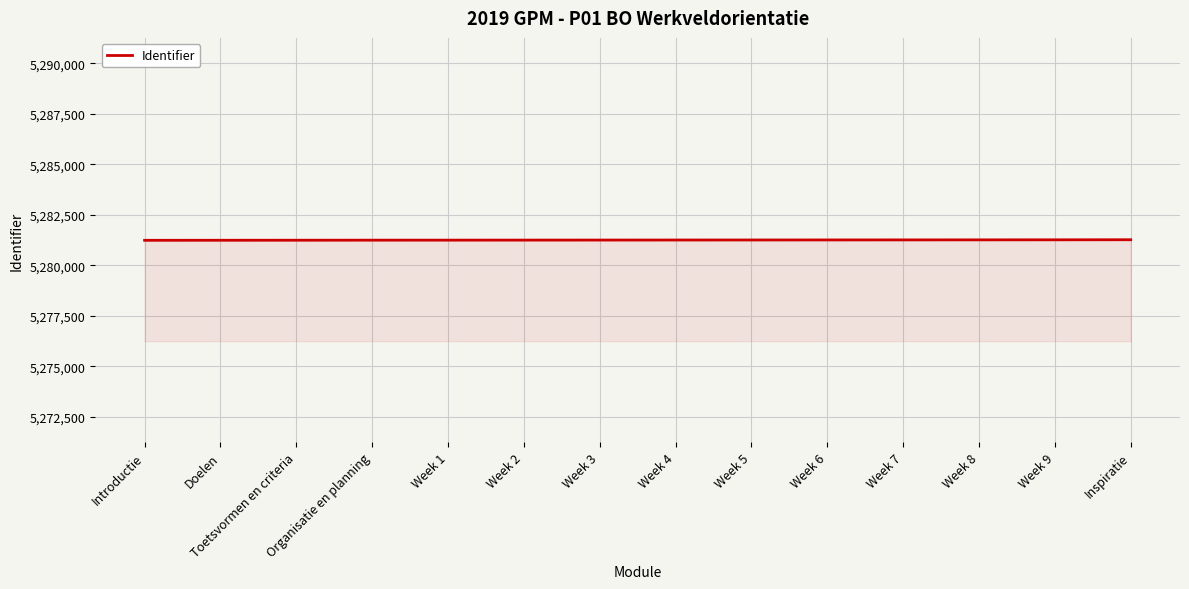

What is the ratio of the value at Toetsvormen en criteria to the value at Week 1?

1.0